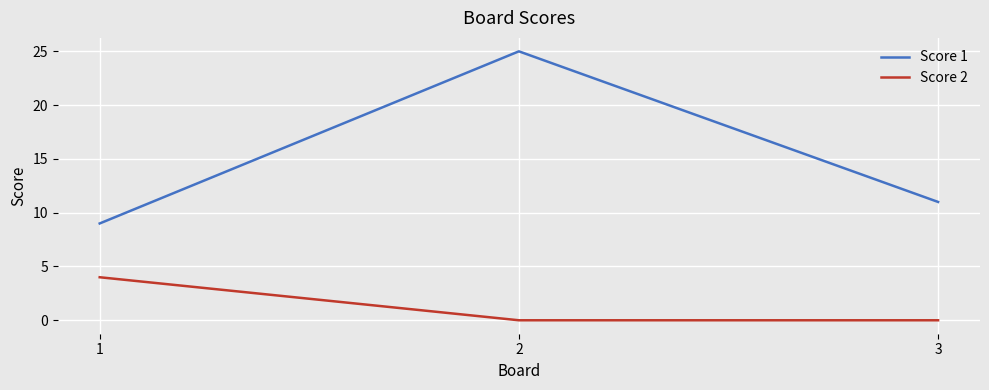

Rank the series by their maximum value, from highest to lowest.

Score 1, Score 2